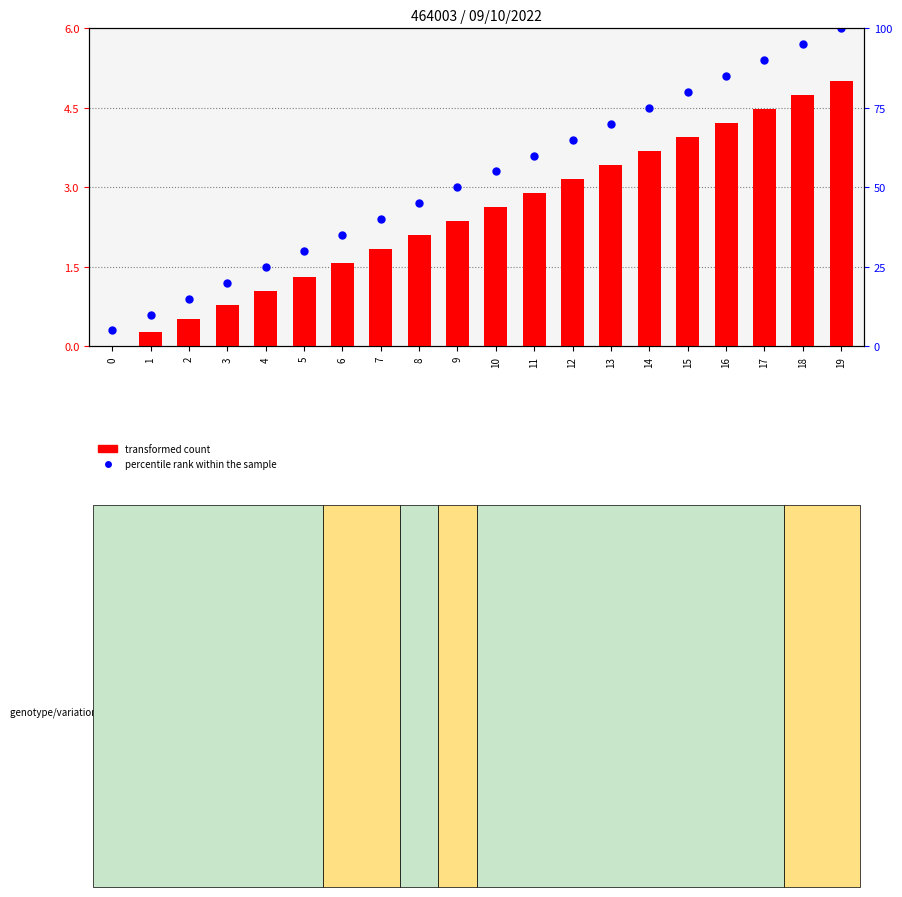

At how many categories does at least one series exceed 2?

14